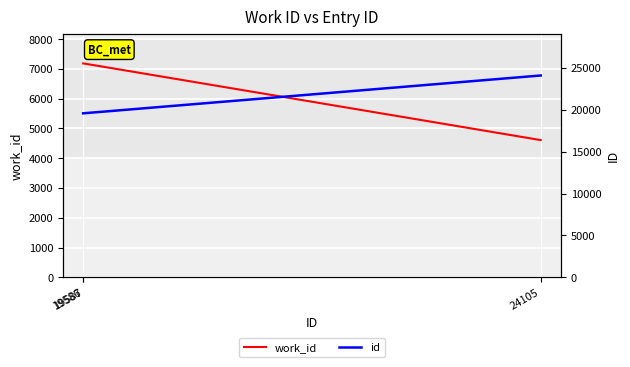

How many data points in id are above 19587?

1